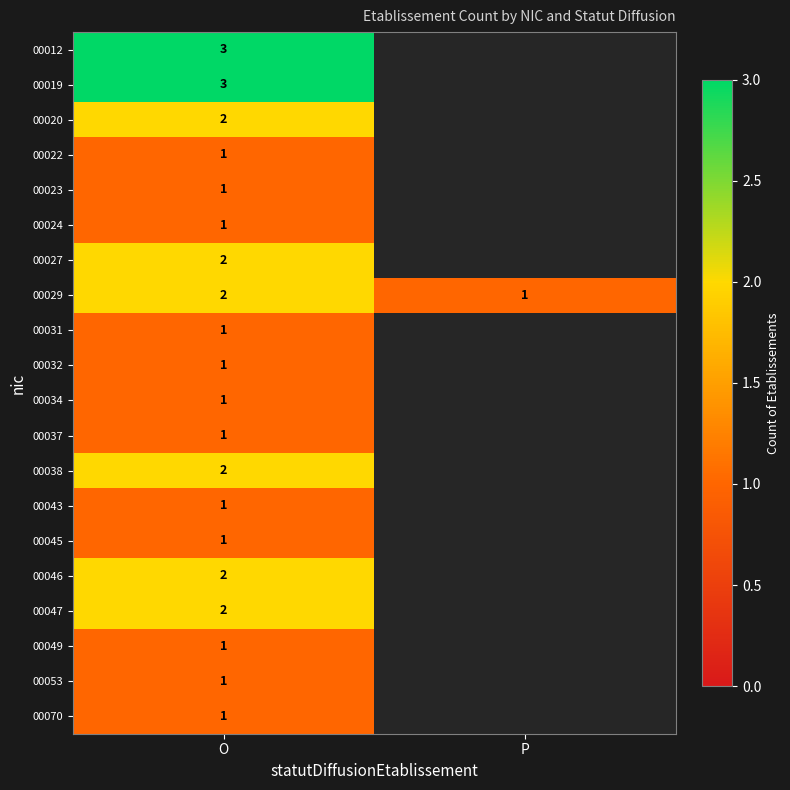

What is the total value across all series at O?

30